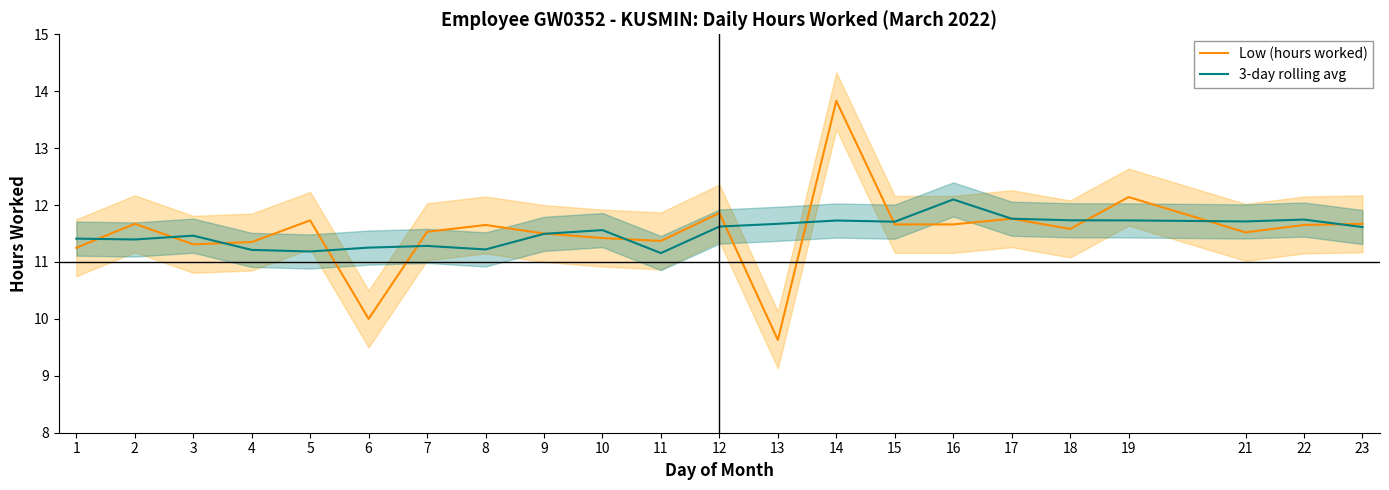

What is the total value across all series at 21?

23.2